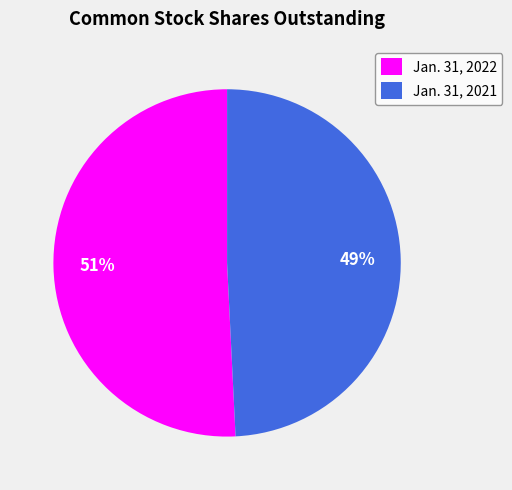

True or false: Jan. 31, 2021 accounts for 49% of the total.

True